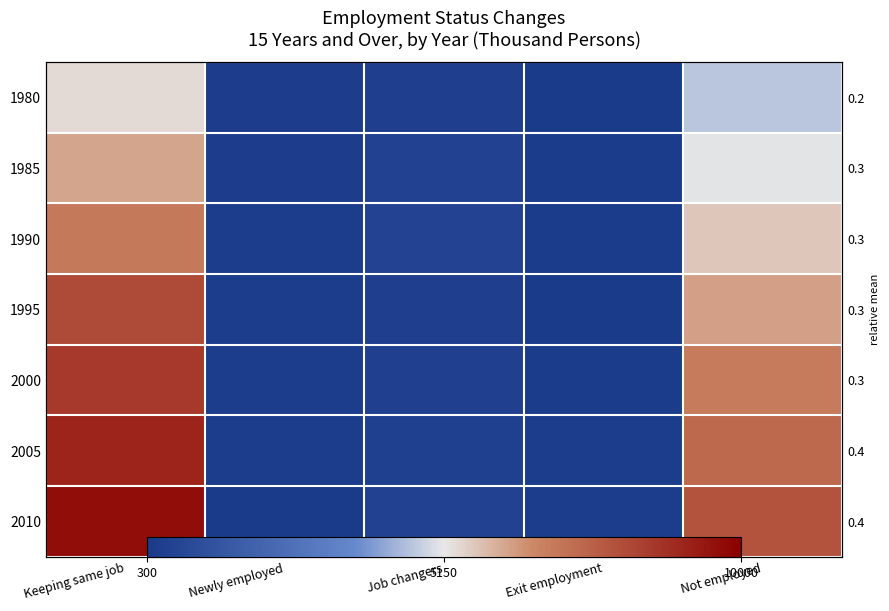

Which has a higher value, Keeping same job or Job changers?

Keeping same job